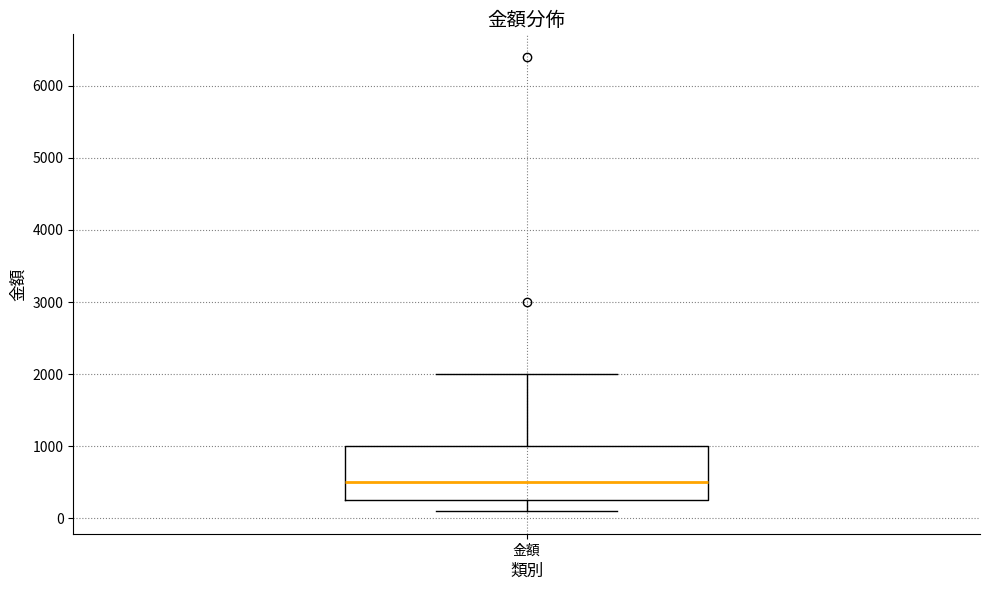

Read this box plot against the y-axis: the position of the median line, the range covered by the box, and the ends of both whiskers. The values are not printed on the chart, so give them approximately, as read against the axis.

median 500, box 300 to 1000, whiskers 100 to 2000